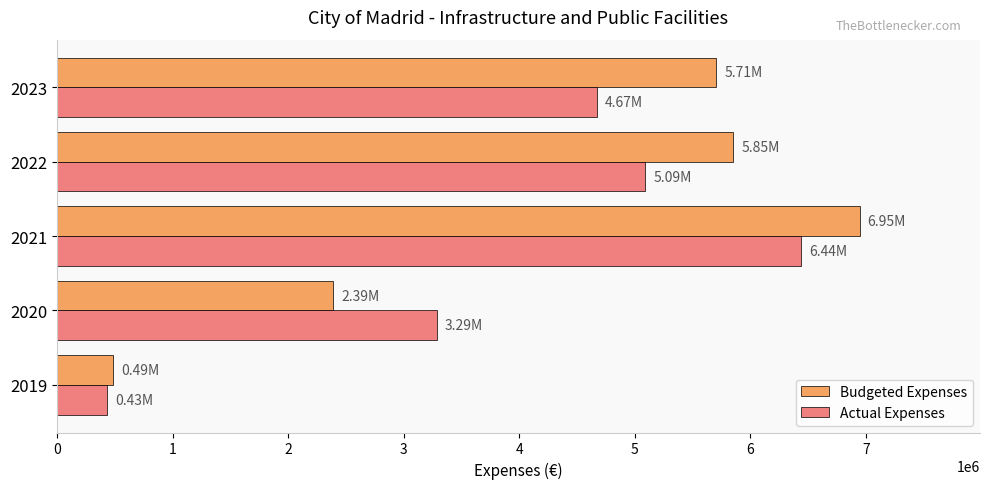

At which category is the sum across all series the highest?

2021